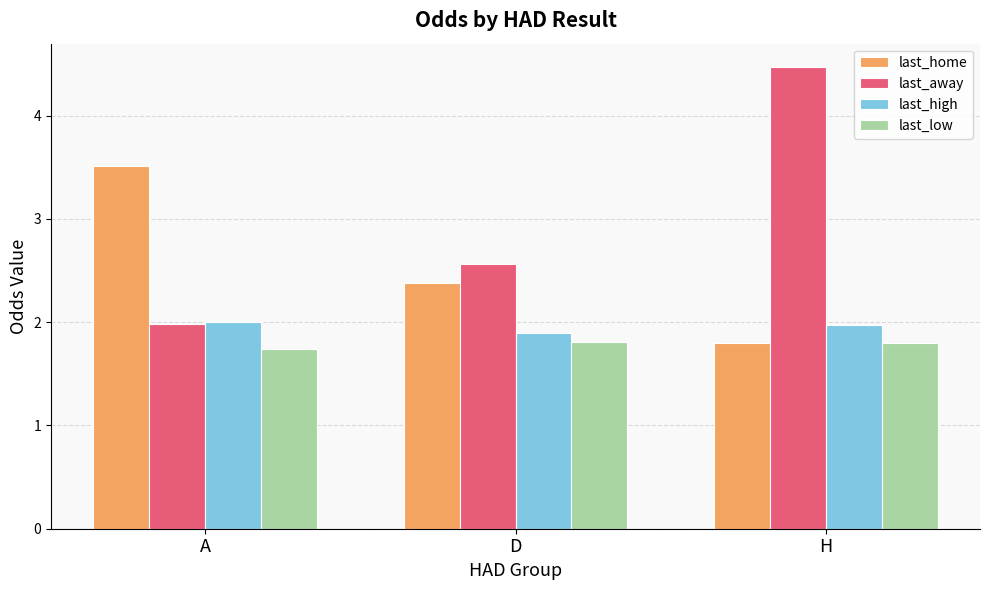

At which category does the chart reach its peak across all series?

H